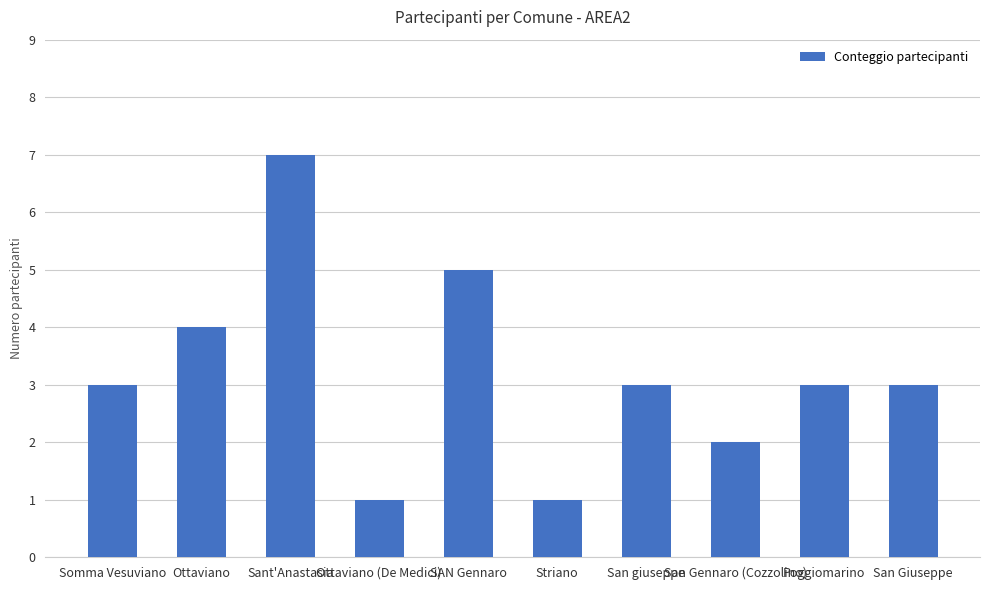

What position from the left is Ottaviano?

2